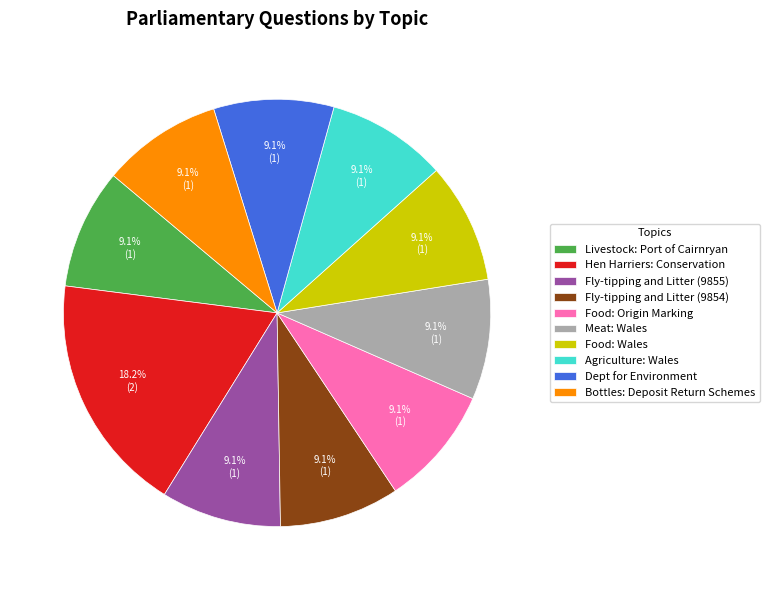

Count the number of slices in the pie.

10